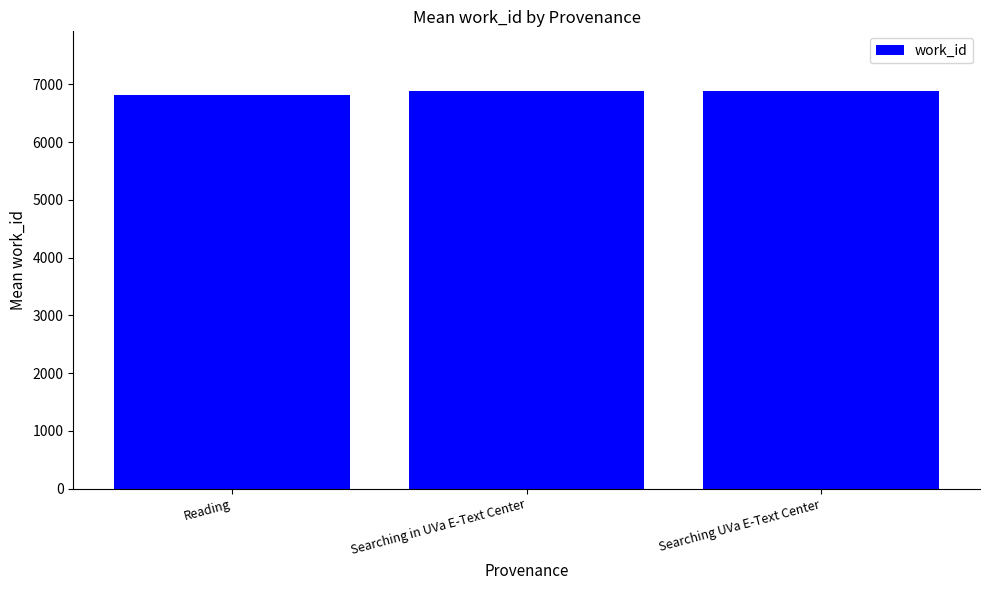

What is the ratio of the value at Reading to the value at Searching UVa E-Text Center?

1.0